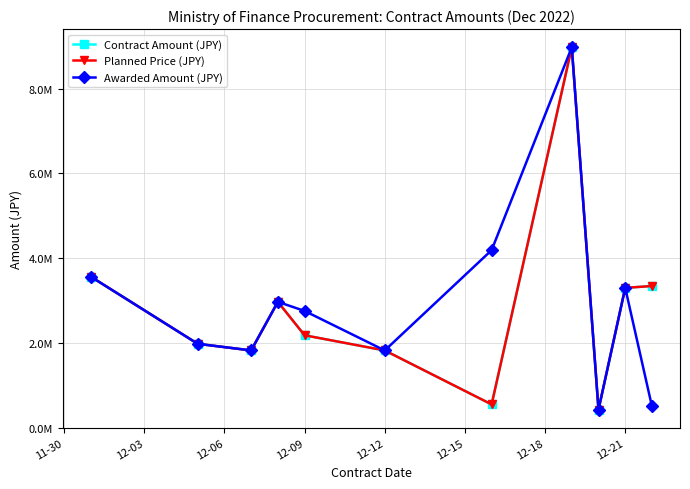

What is the value of the Awarded Amount (JPY) point at the 7th from the left?

4189883